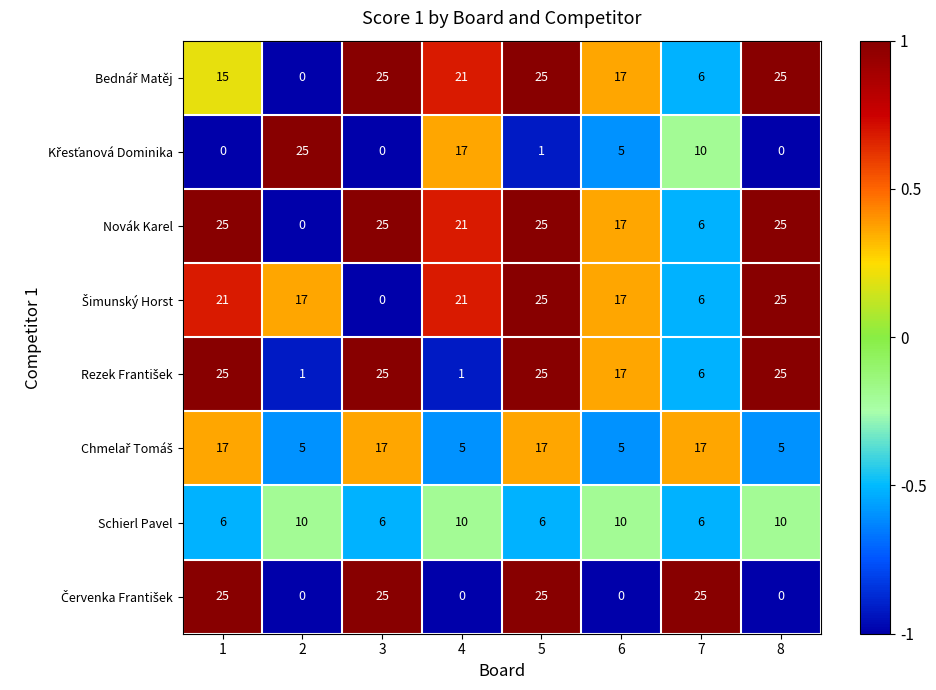

What is the spread (max minus min) of values at 5?

24